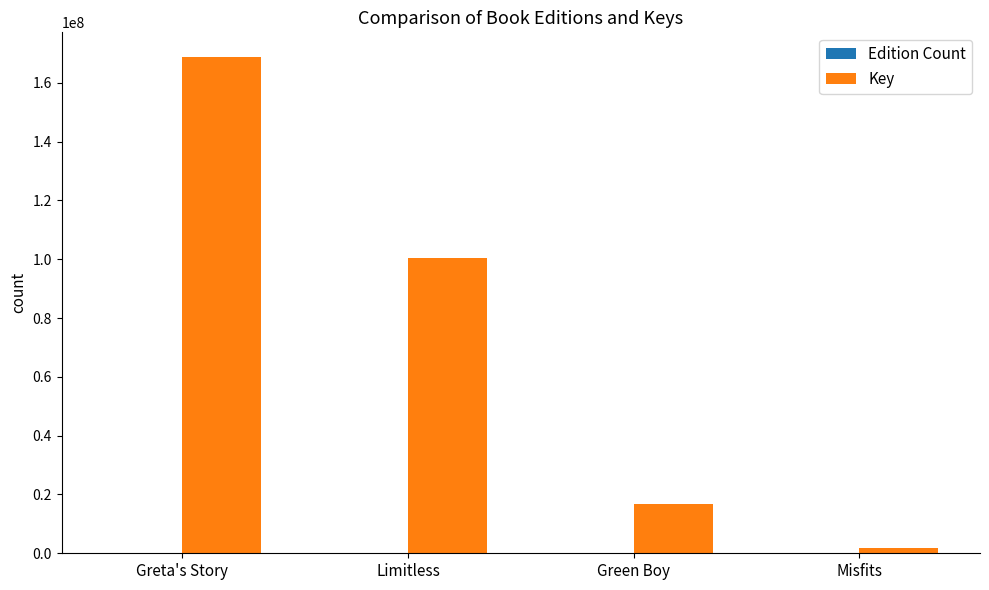

Which series changed the most between Greta's Story and Green Boy?

Key